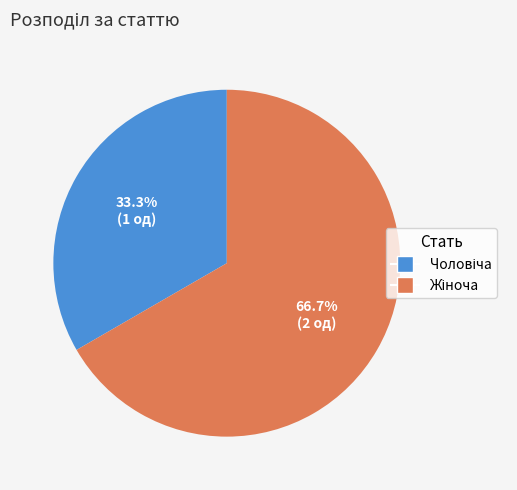

Is there a majority slice in this chart?

Yes